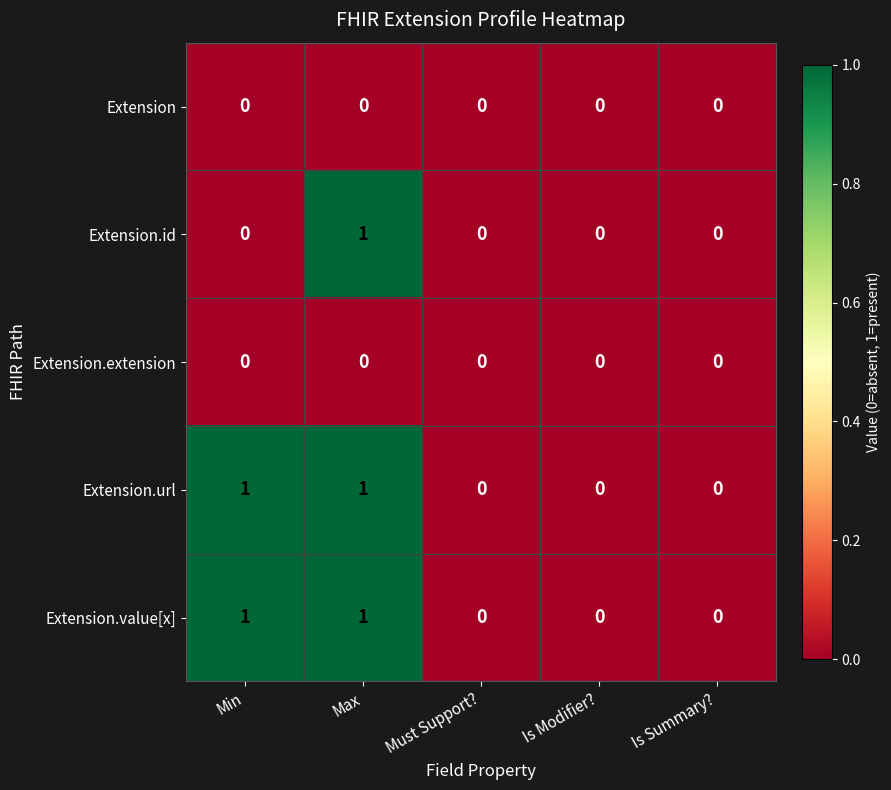

Reading left to right, what are all the values shown in this chart?

Extension: 0	0	0	0	0
Extension.id: 0	1	0	0	0
Extension.extension: 0	0	0	0	0
Extension.url: 1	1	0	0	0
Extension.value[x]: 1	1	0	0	0